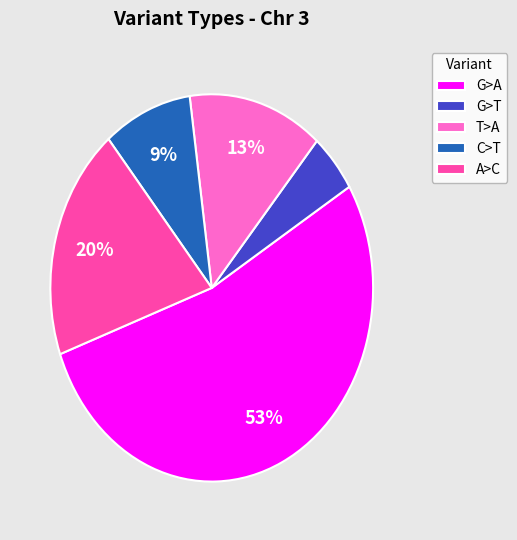

Does T>A represent more than half of the total?

No